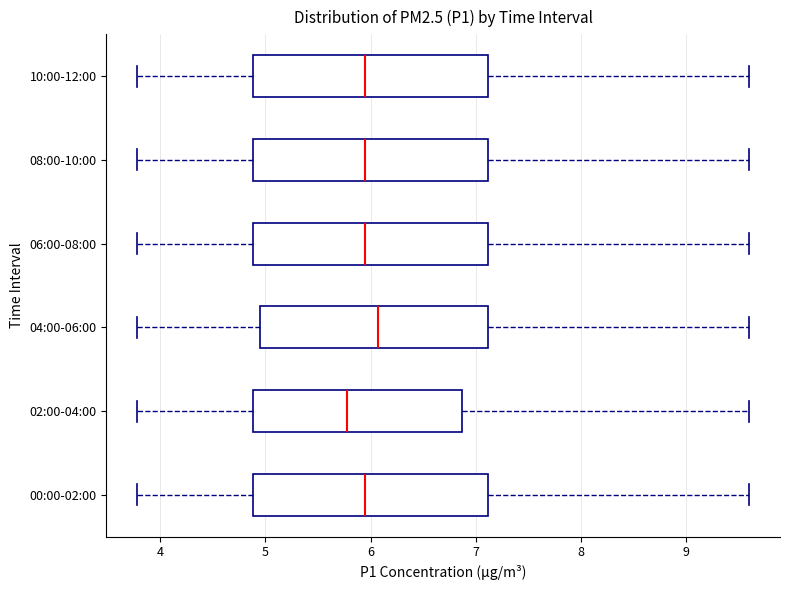

Reading bottom to top, read every box against the x-axis: the position of its median line, the range the box covers, and the ends of its whiskers. The values are not printed on the chart, so give them approximately, as read against the axis.

00:00-02:00: median 6.0, box 4.9 to 7.1, whiskers 3.8 to 9.6
02:00-04:00: median 5.8, box 4.9 to 6.9, whiskers 3.8 to 9.6
04:00-06:00: median 6.1, box 4.9 to 7.1, whiskers 3.8 to 9.6
06:00-08:00: median 6.0, box 4.9 to 7.1, whiskers 3.8 to 9.6
08:00-10:00: median 6.0, box 4.9 to 7.1, whiskers 3.8 to 9.6
10:00-12:00: median 6.0, box 4.9 to 7.1, whiskers 3.8 to 9.6